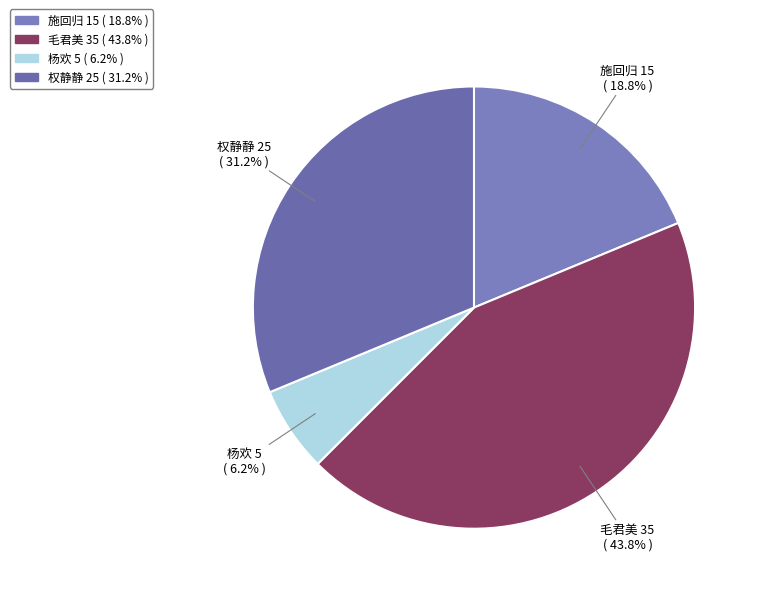

To the nearest percent, what percentage of the pie is 毛君美?

44%